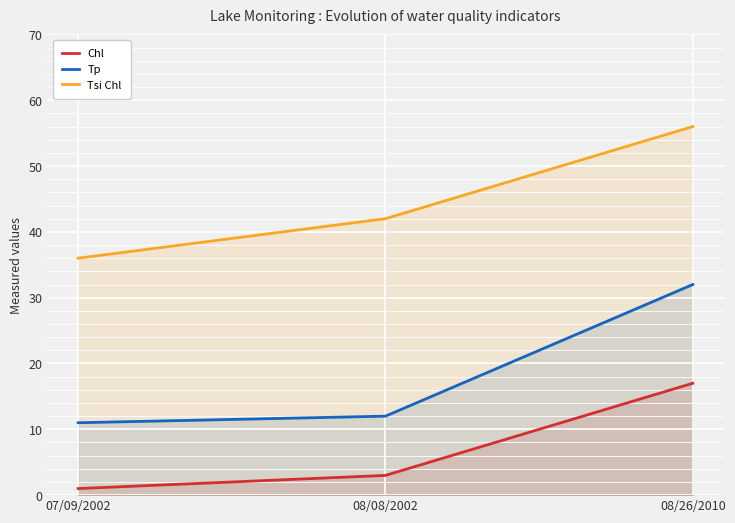

Between 07/09/2002 and 08/26/2010, which is larger?

08/26/2010